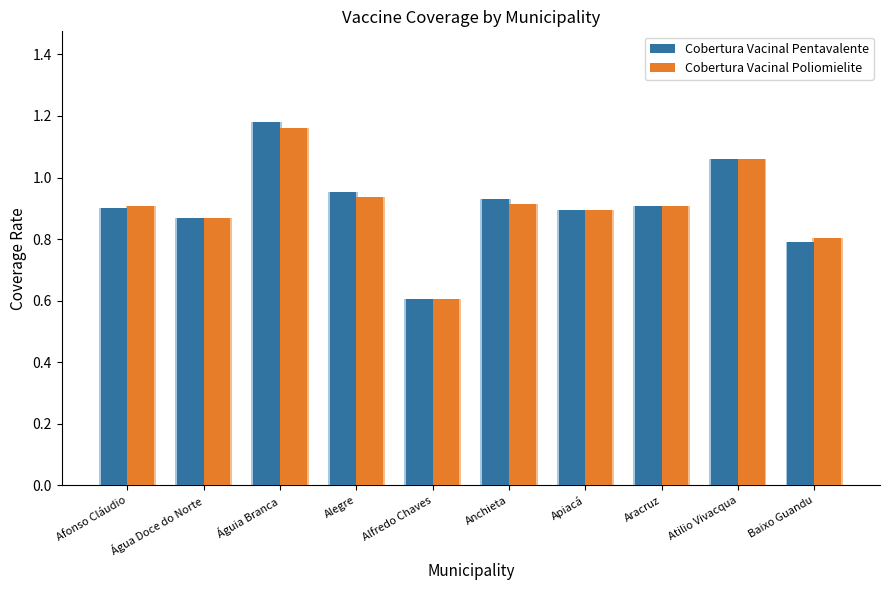

At Águia Branca, list the series in order from largest to smallest.

Cobertura Vacinal Pentavalente, Cobertura Vacinal Poliomielite